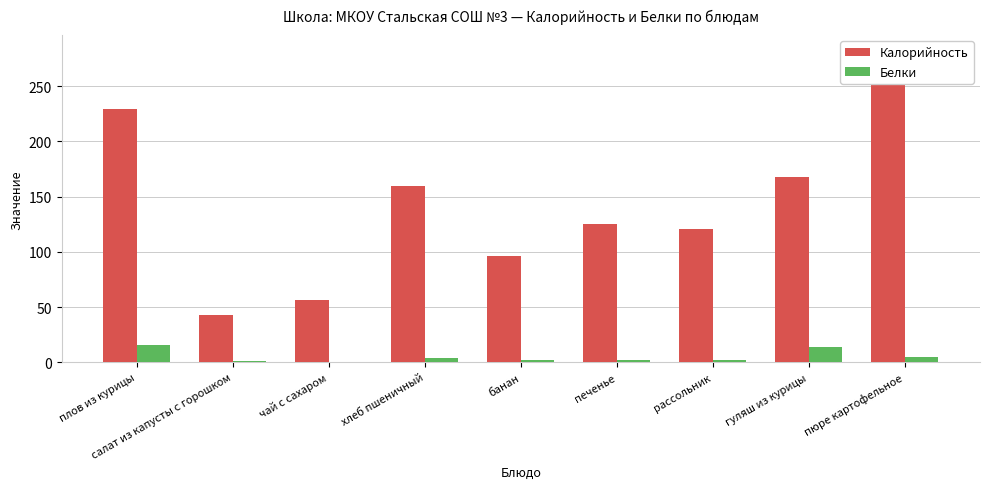

What is the sum of the Белки values at банан and чай с сахаром?

2.2